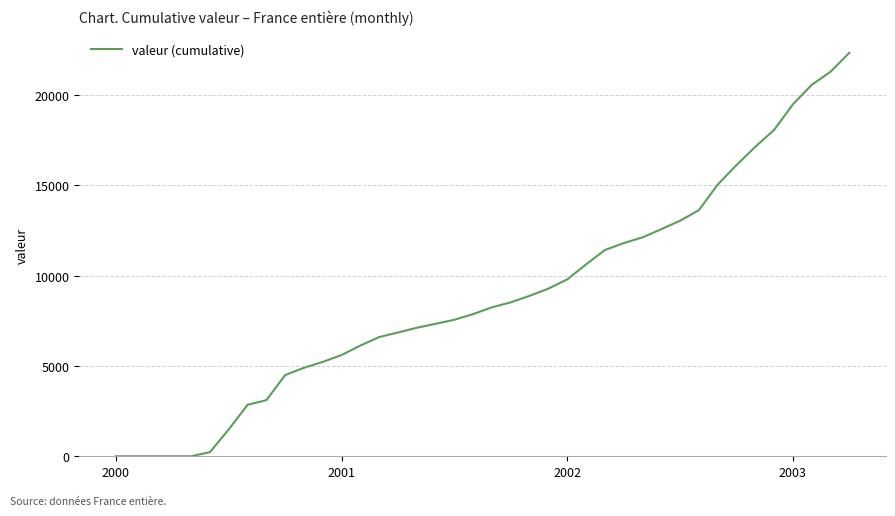

What is the greatest value displayed?

22336